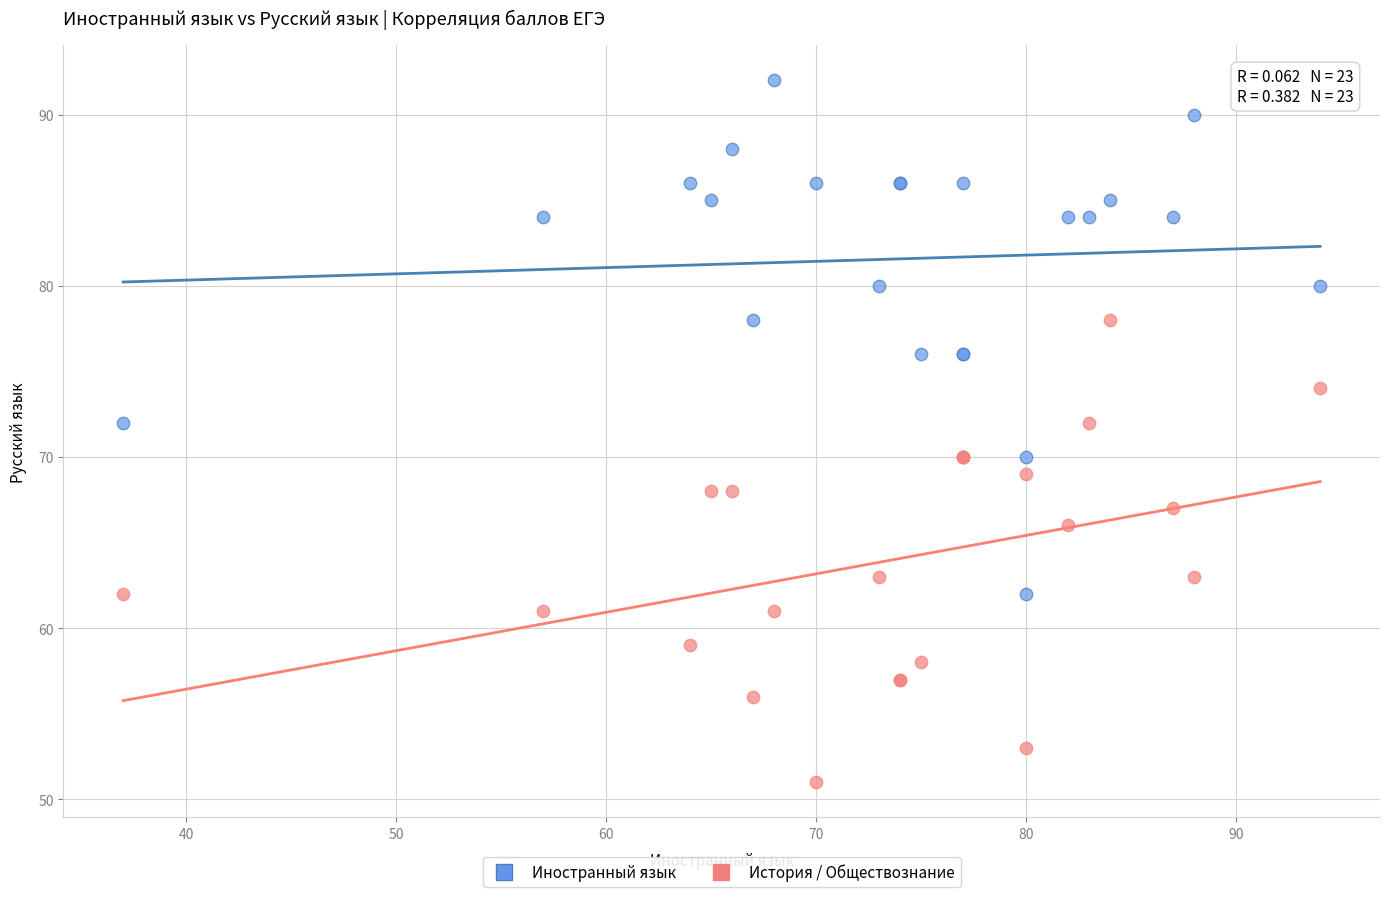

What are all the series names shown in the legend?

Иностранный язык, История / Обществознание